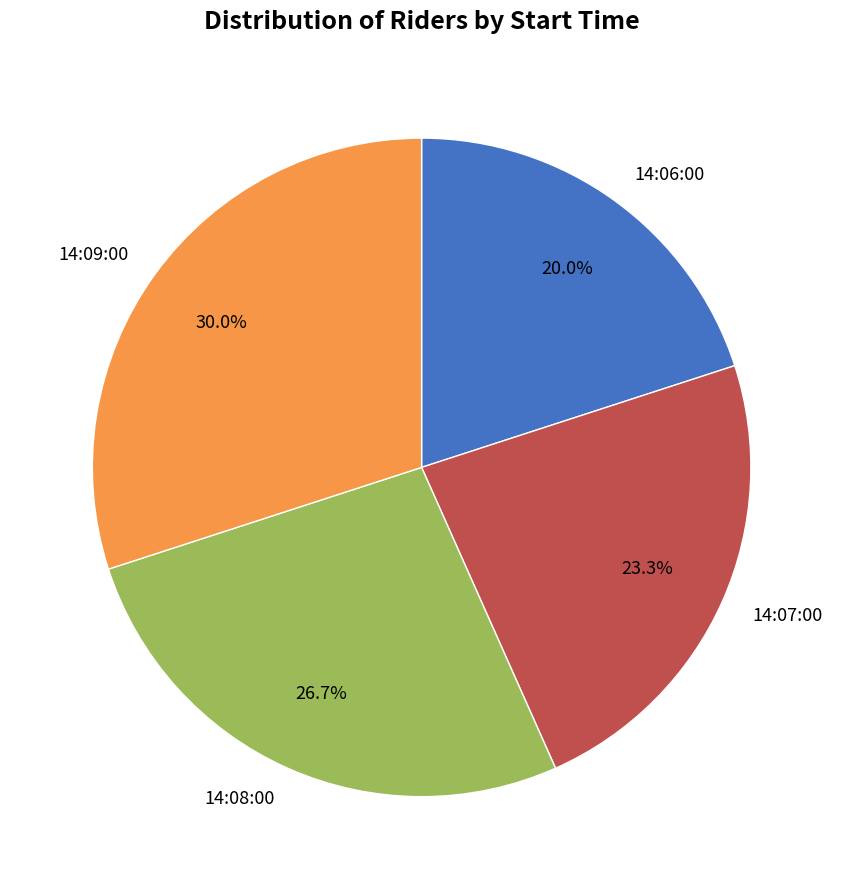

True or false: 14:08:00 accounts for 35% of the total.

False